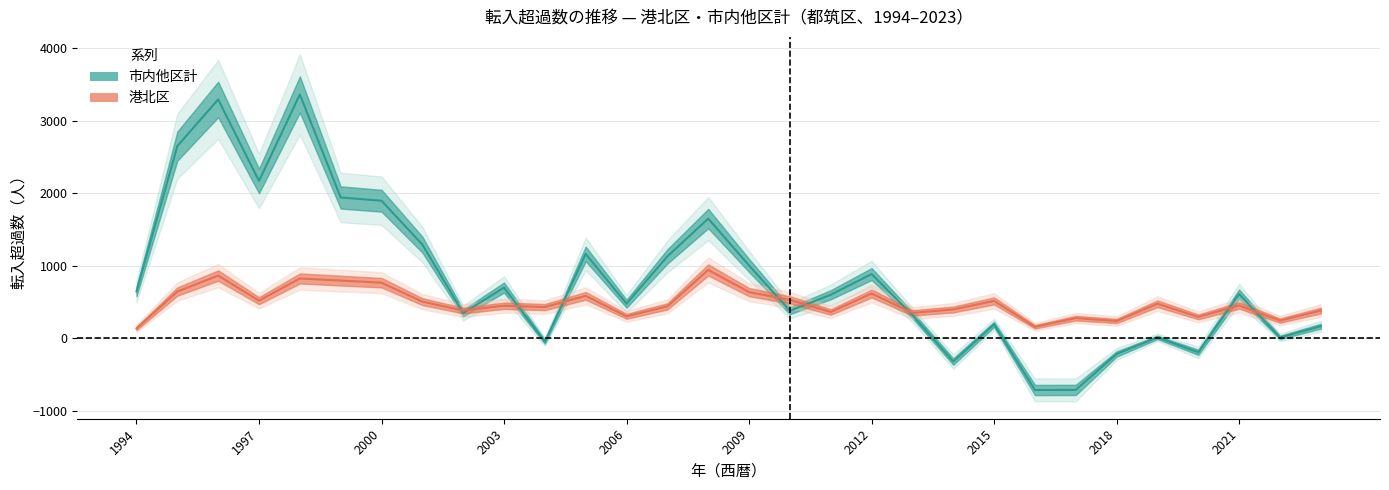

Rank the series by their maximum value, from lowest to highest.

港北区, 市内他区計